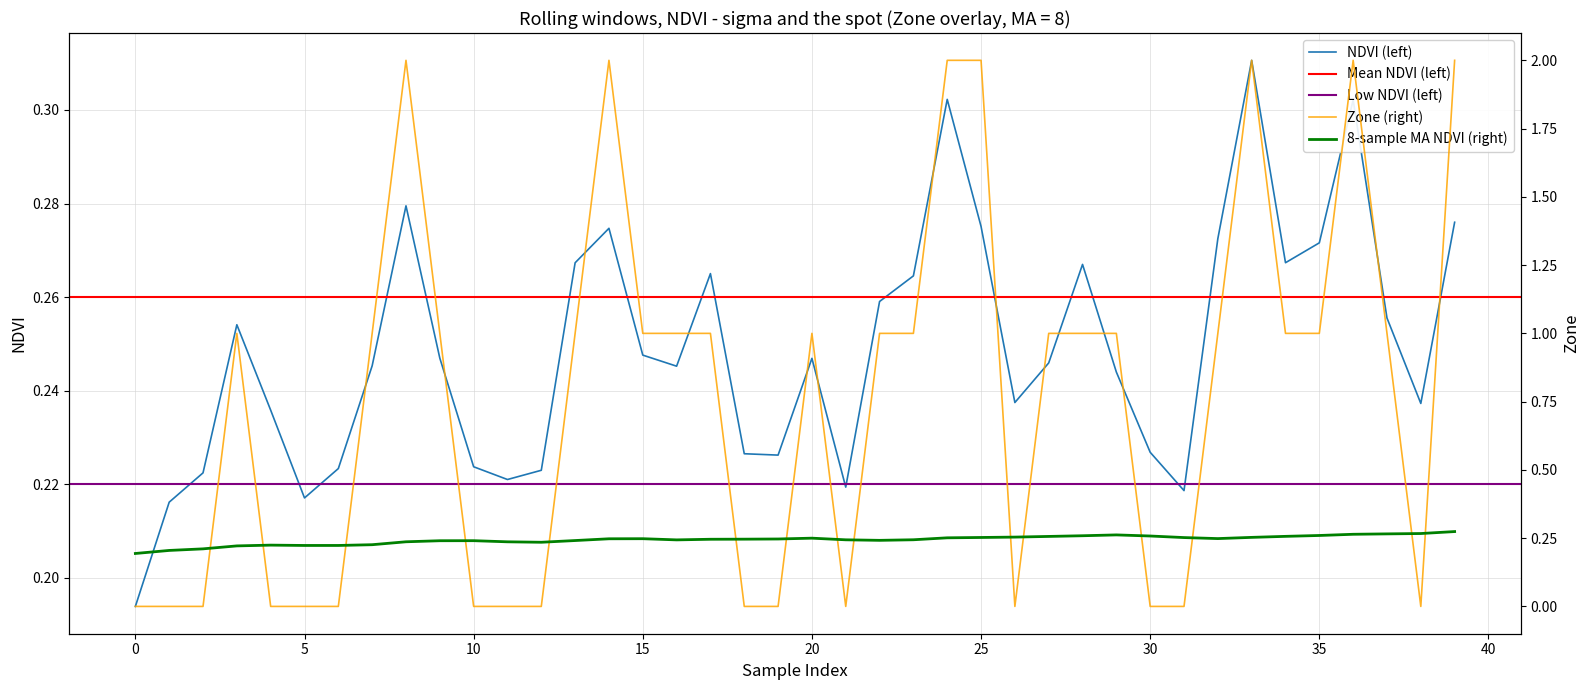

What is the sum of the Zone values at 14 and 21?

2.0